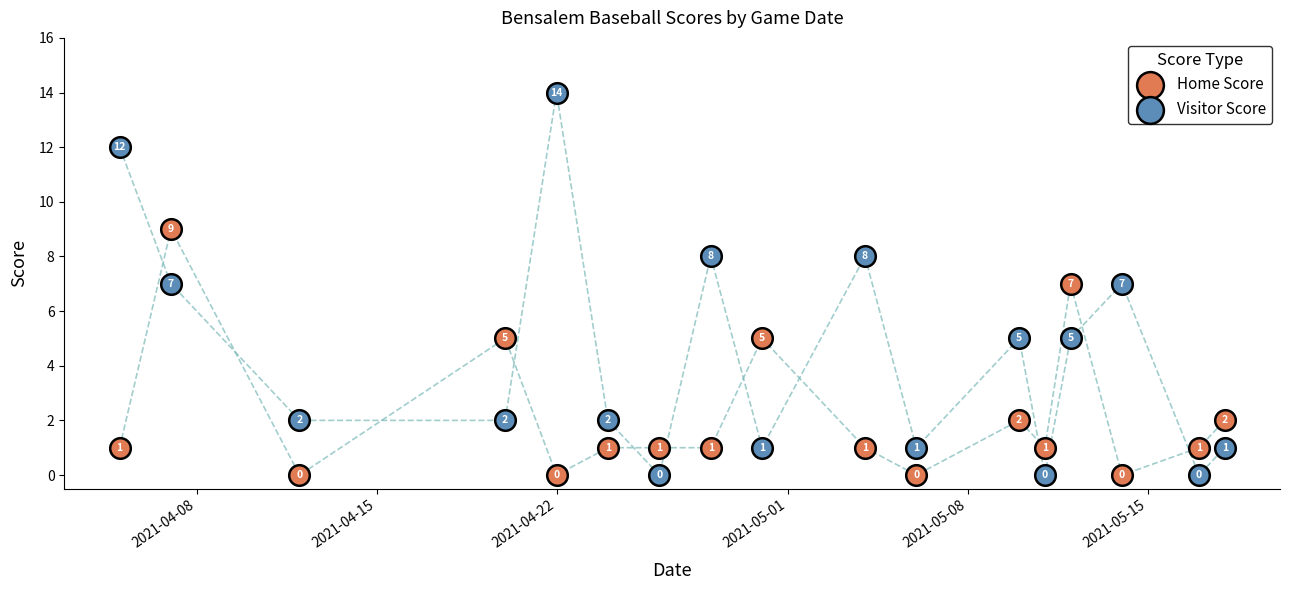

Which series has the widest spread of Y values?

Visitor Score